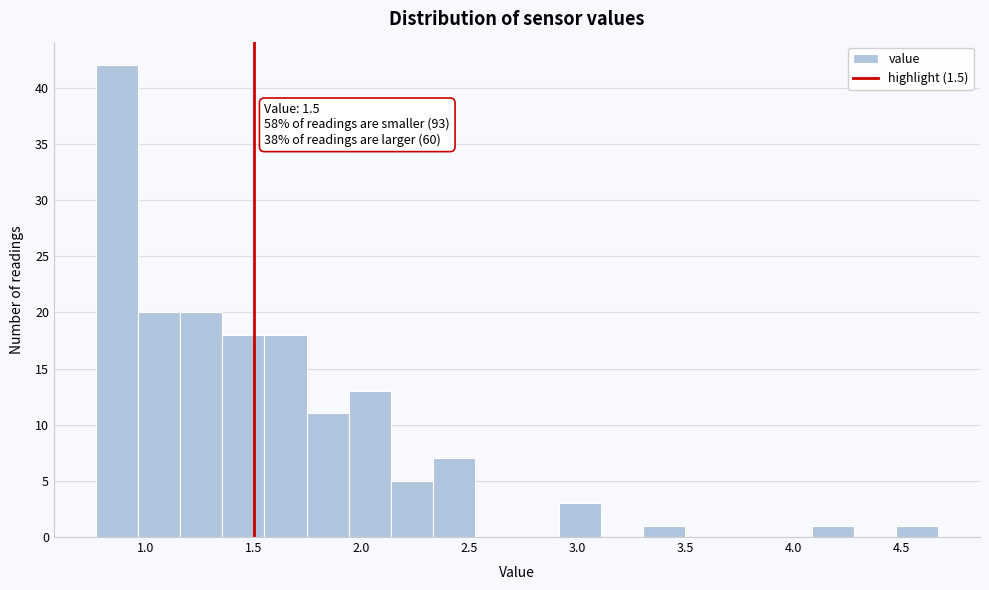

Around what value on the x-axis is the tallest bar? Give the approximate position of its centre, as read against the axis.

0.85